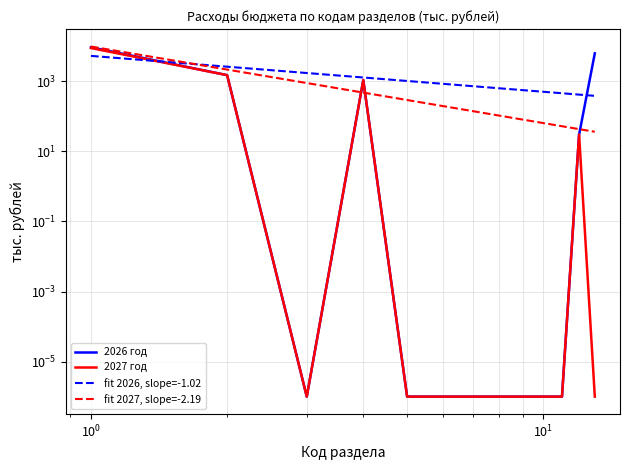

The value of 2026 год at 07 is 0.0. True or false?

True